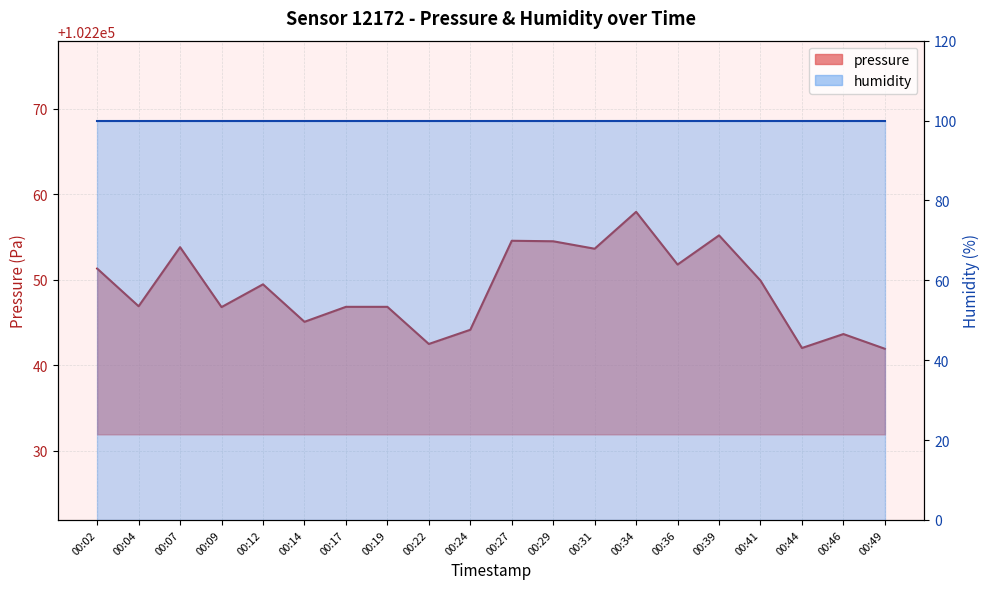

What is the change in value from 00:27 to 00:34?

+3.4